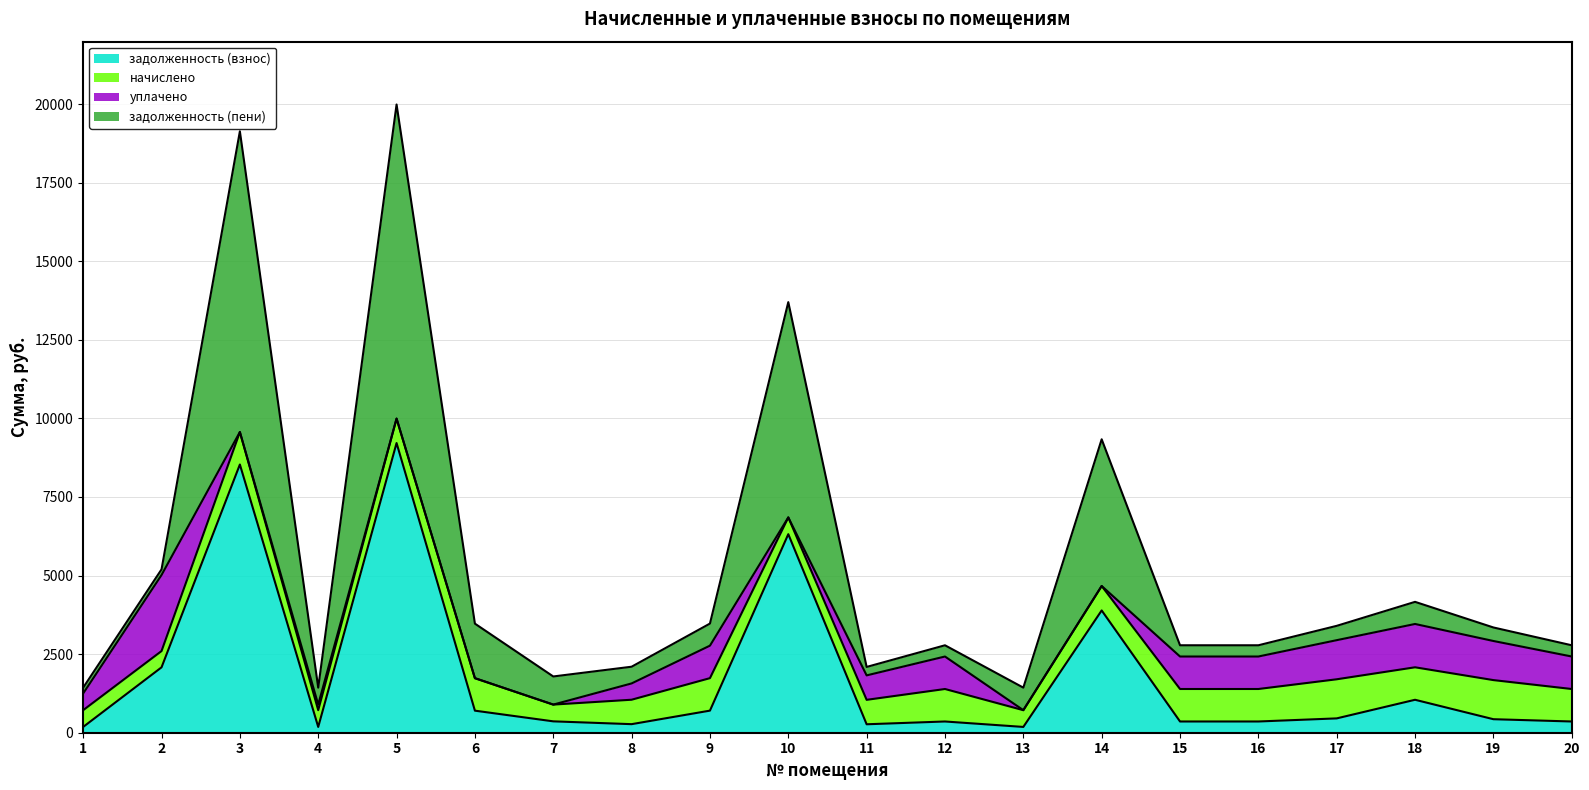

Which category has the highest value across all series?

5